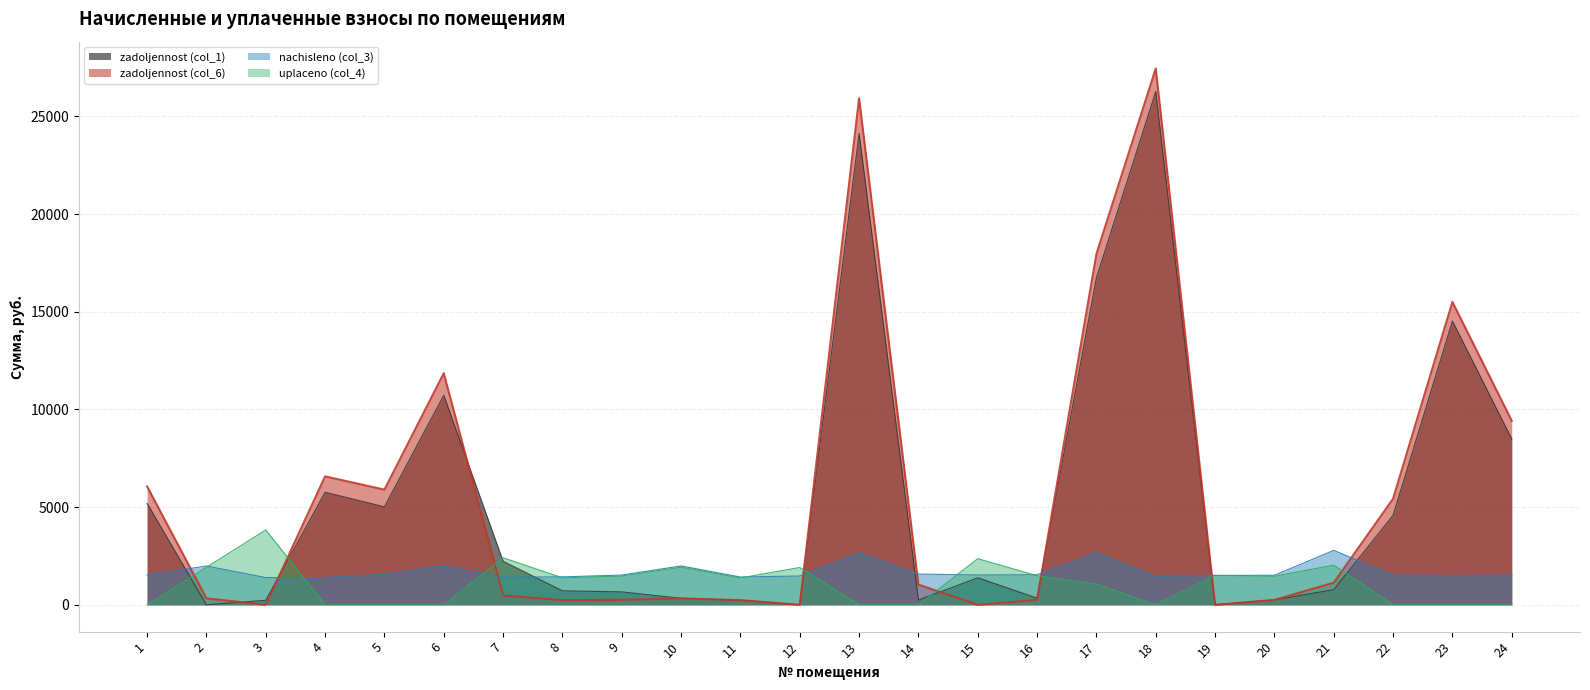

At which label does zadoljennost (col_1) first exceed 1383?

1